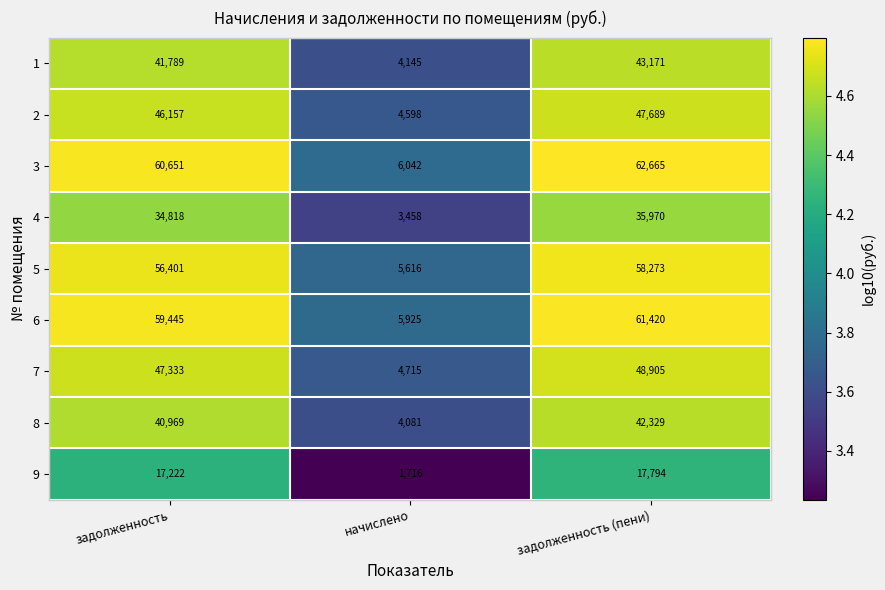

Reading right to left, transcribe all the data shown in this chart.

1: задолженность (пени)=43171	начислено=4145	задолженность=41789
2: задолженность (пени)=47689	начислено=4598	задолженность=46157
3: задолженность (пени)=62665	начислено=6042	задолженность=60651
4: задолженность (пени)=35970	начислено=3458	задолженность=34818
5: задолженность (пени)=58273	начислено=5616	задолженность=56401
6: задолженность (пени)=61420	начислено=5925	задолженность=59445
7: задолженность (пени)=48905	начислено=4715	задолженность=47333
8: задолженность (пени)=42329	начислено=4081	задолженность=40969
9: задолженность (пени)=17794	начислено=1716	задолженность=17222